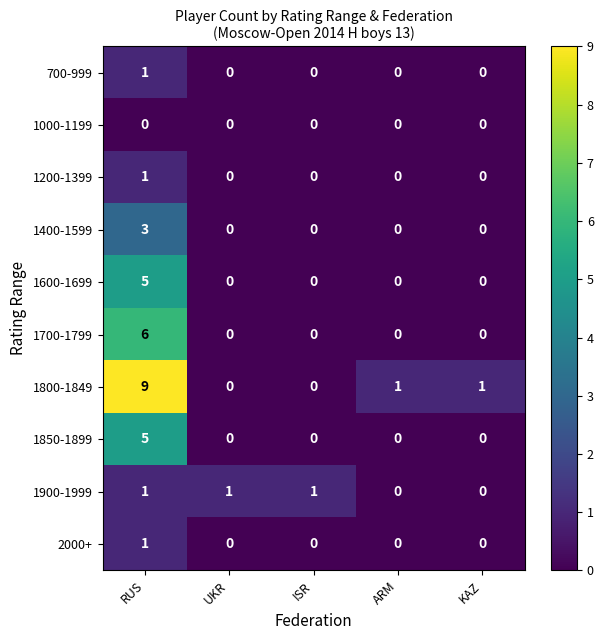

What is the total value across all series at RUS?

32